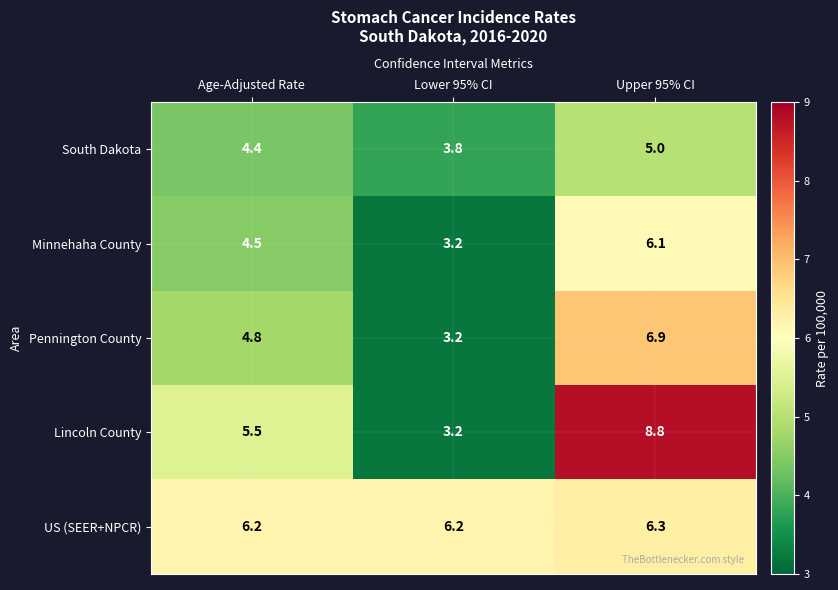

What is the sum of all South Dakota values?

13.2